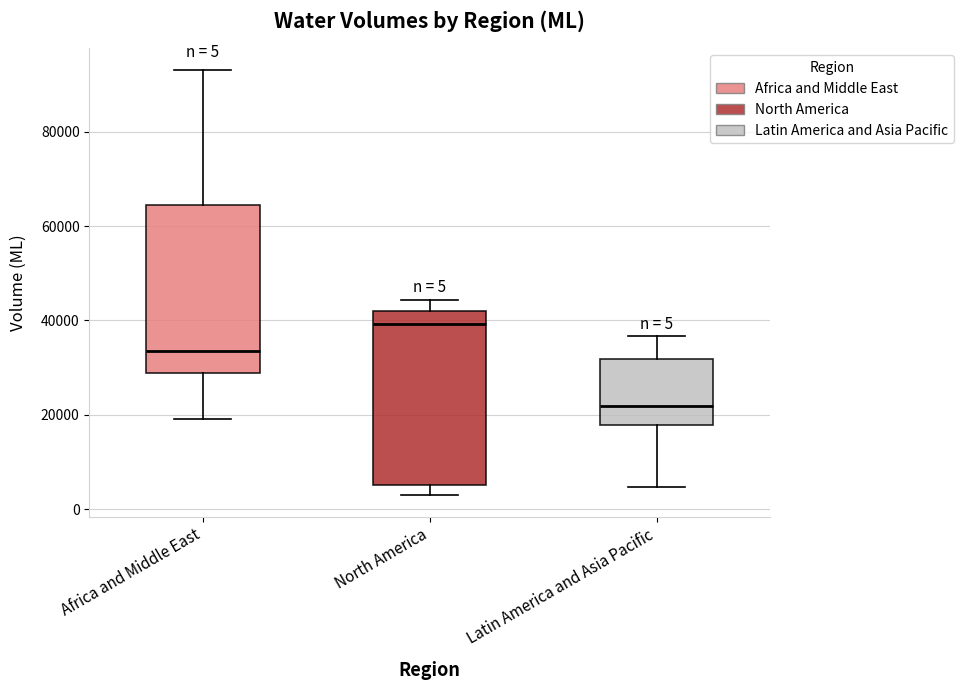

Which box's median line is the highest?

North America